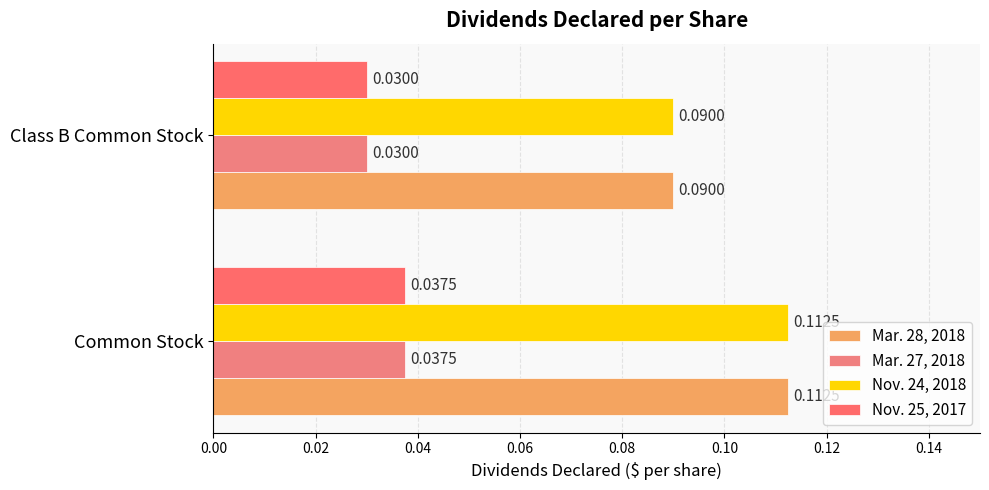

List the series in order of their peak value, lowest first.

Mar. 27, 2018, Nov. 25, 2017, Mar. 28, 2018, Nov. 24, 2018